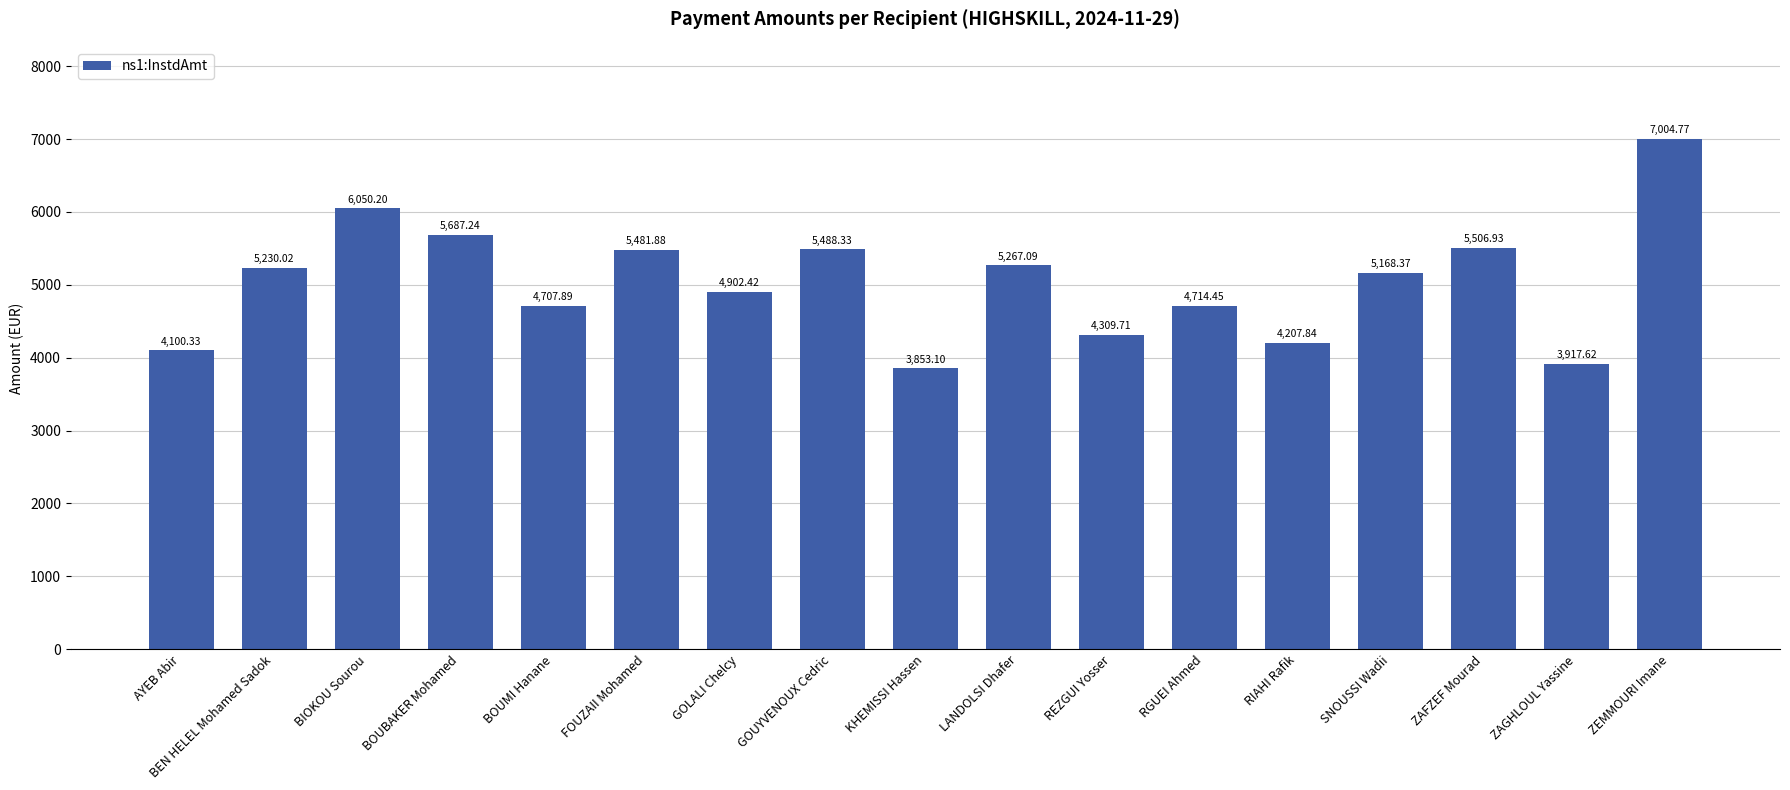

What is the difference between the values at RGUEI Ahmed and ZAGHLOUL Yassine?

796.8